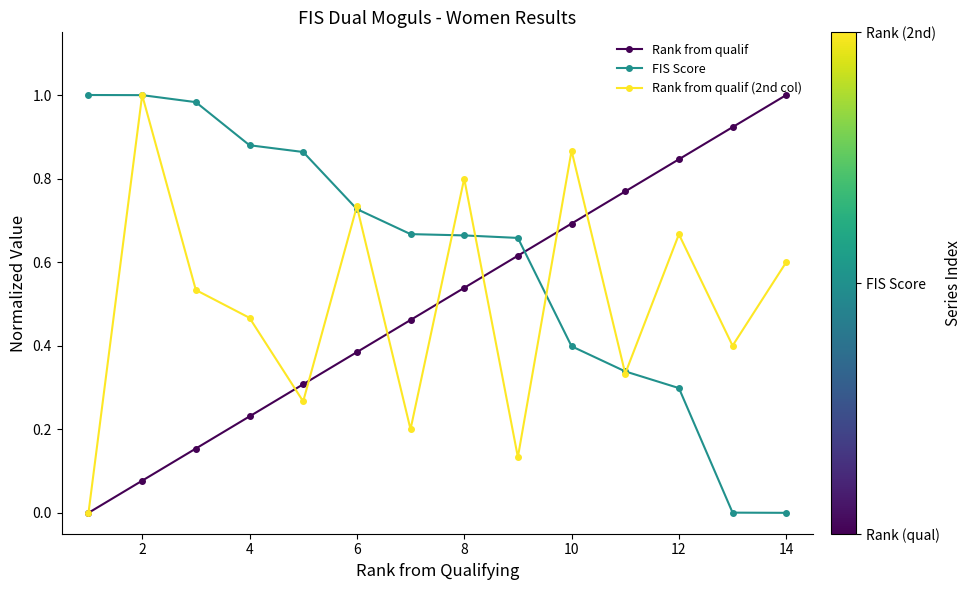

How many times do FIS Score and Rank from qualif cross each other?

1